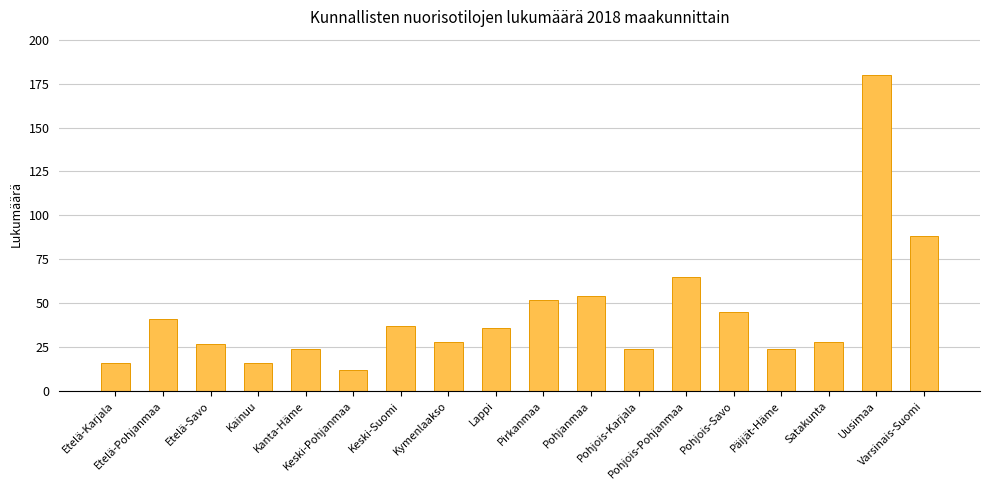

What position from the right is Uusimaa?

2